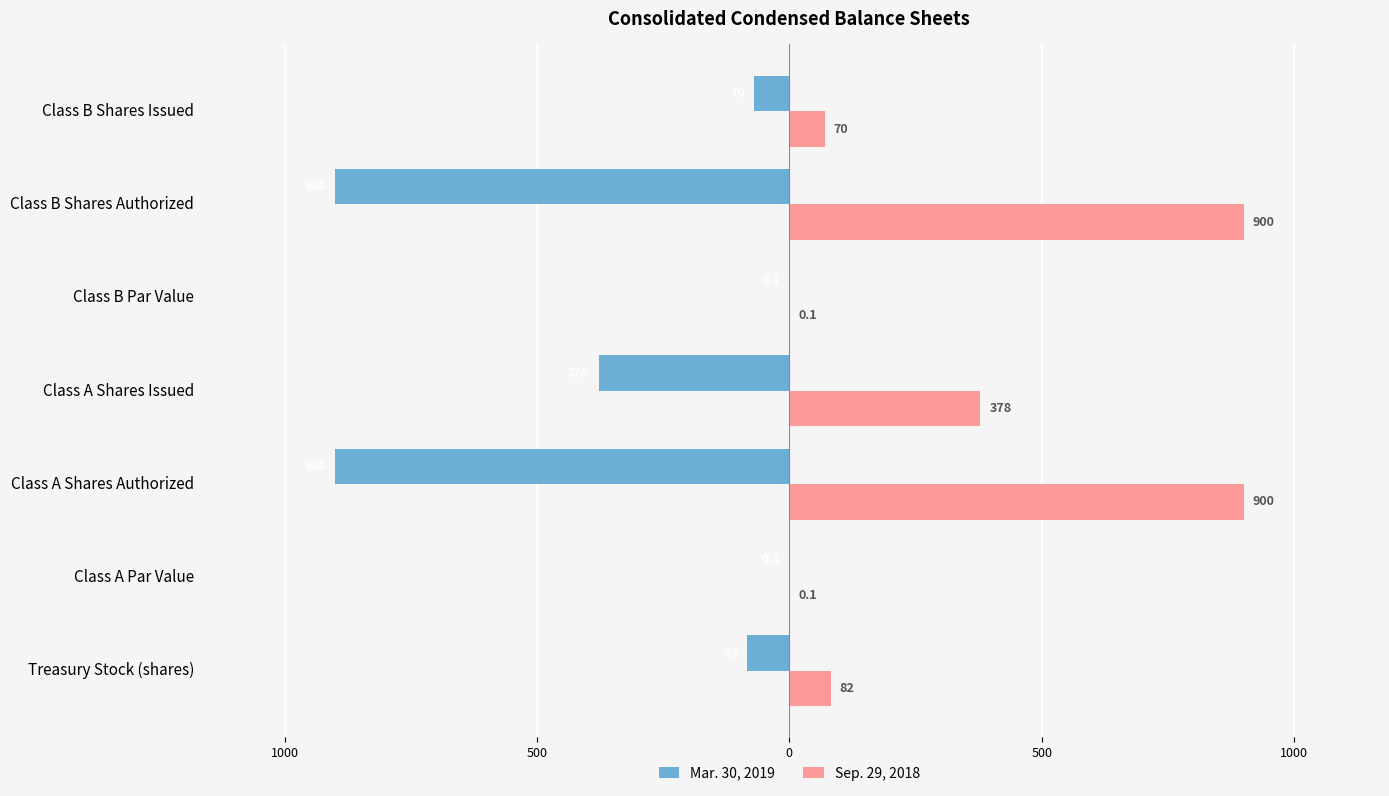

Which series has the largest range (max minus min)?

Mar. 30, 2019